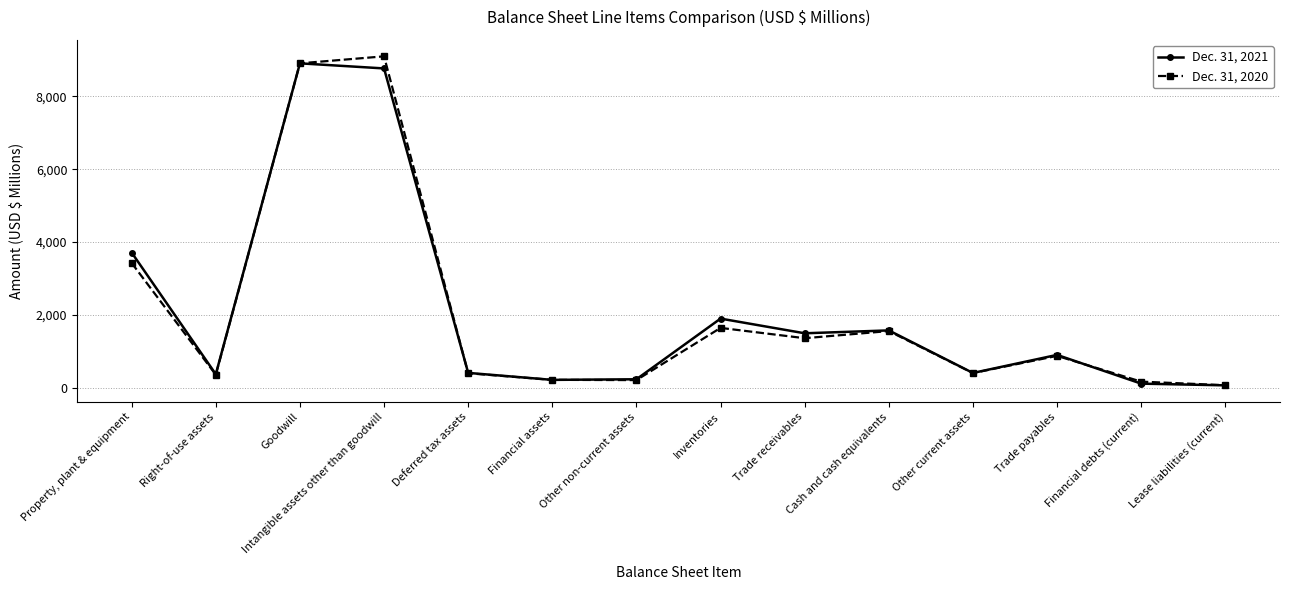

At how many categories does at least one series exceed 5017?

2